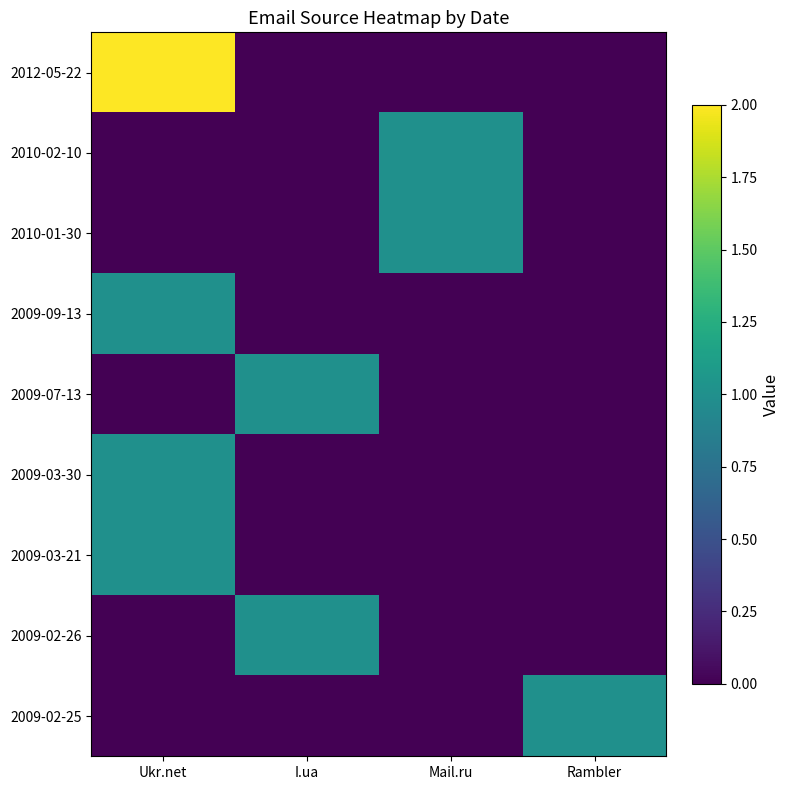

Is the value of 2009-02-26 at I.ua greater than the value of 2009-07-13 at Ukr.net?

Yes